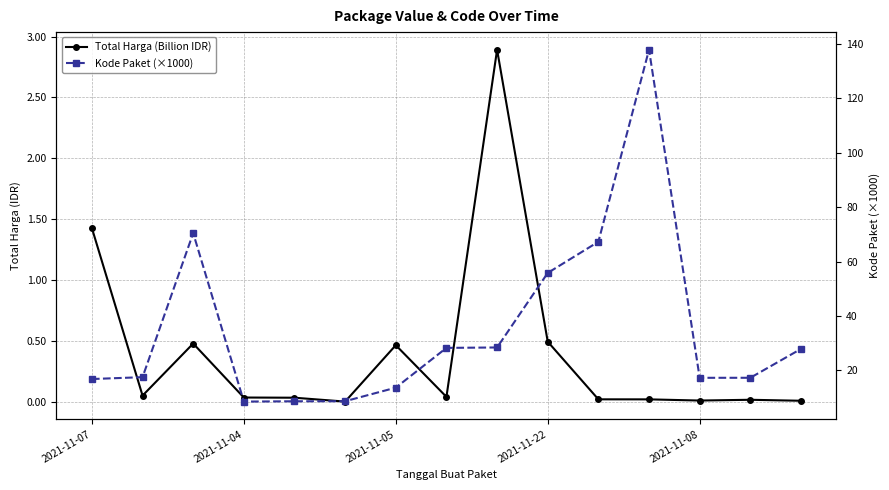

Reading left to right, list all the values displayed in this chart.

Total Harga (Billion IDR): 1.4	0.0	0.5	0.0	0.0	0.0	0.5	0.0	2.9	0.5	0.0	0.0	0.0	0.0	0.0
Kode Paket (×1000): 16.8	17.5	70.5	8.5	8.6	8.7	13.7	28.3	28.4	55.8	67.3	137.9	17.3	17.3	27.9